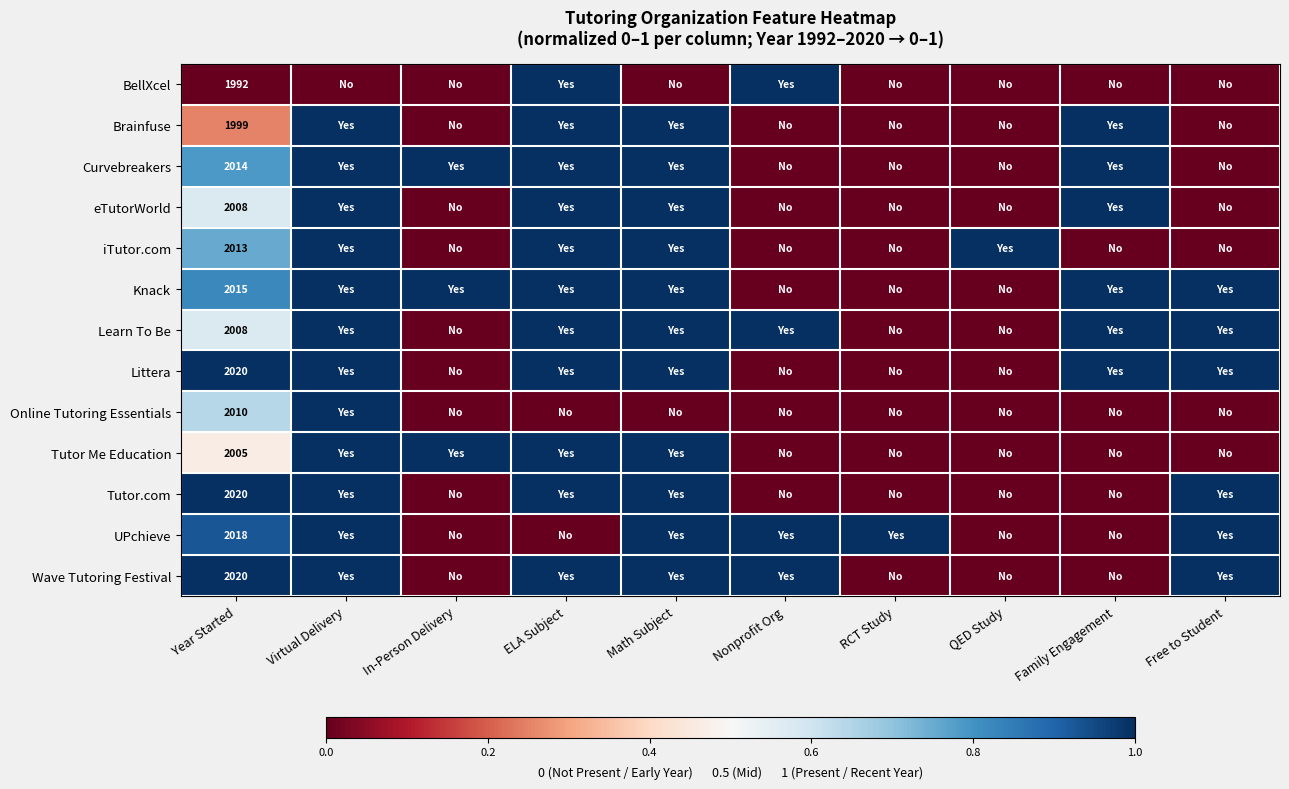

What is the difference between the highest and lowest values at Year Started?

28